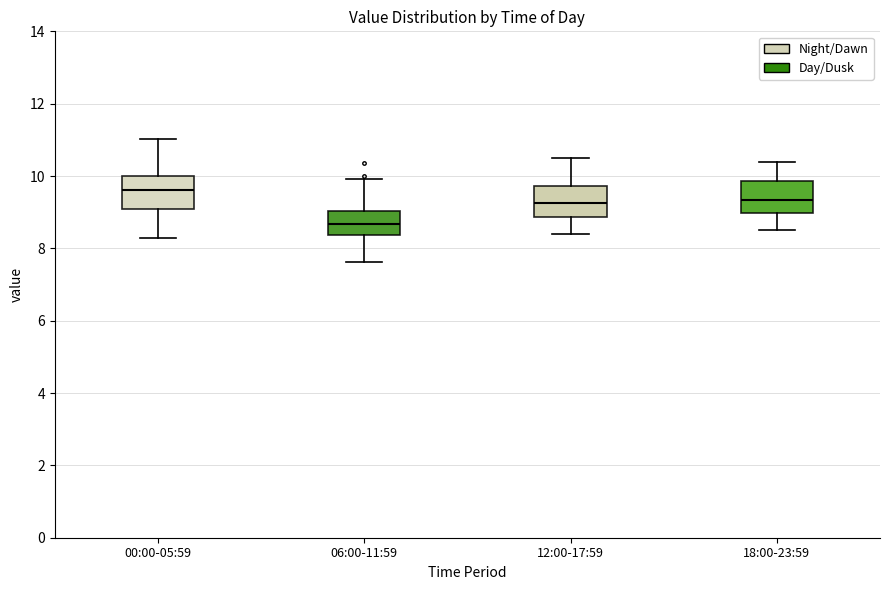

Where does the upper whisker of the box for 00:00-05:59 end on the y-axis? The values are not printed on the chart, so give them approximately, as read against the axis.

11.0